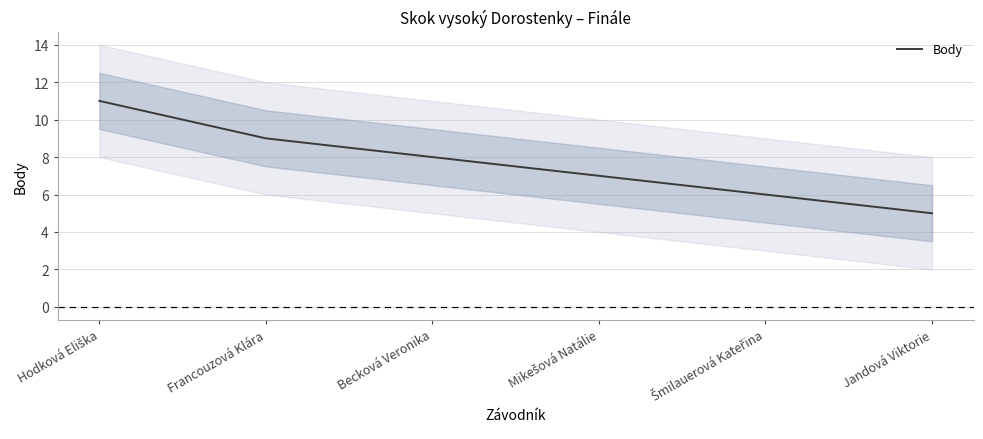

What is the label of the 2nd point from the right?

Šmilauerová Kateřina